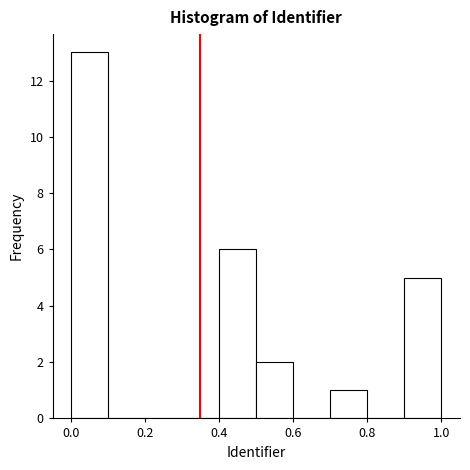

What is the height of the bar covering 0.0 to 0.1 on the x-axis? The values are not printed on the chart, so give them approximately, as read against the axis.

13